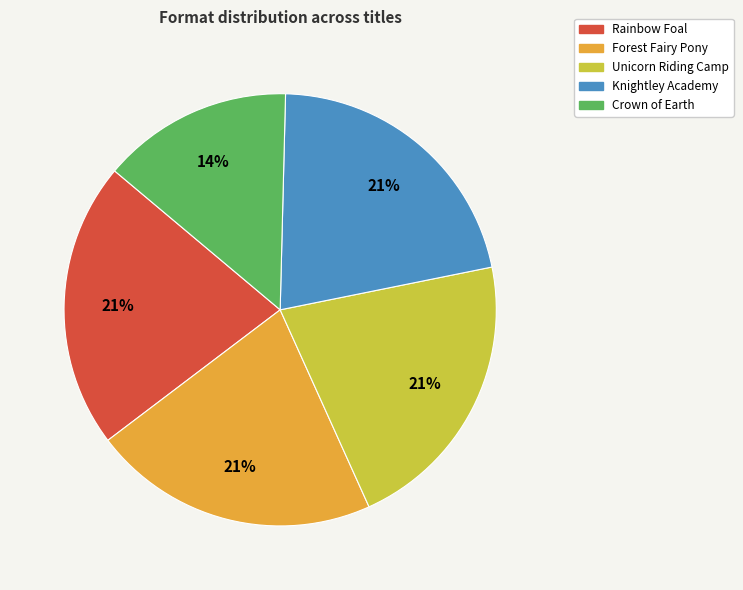

The Rainbow Foal slice represents 21% of the pie. True or false?

True